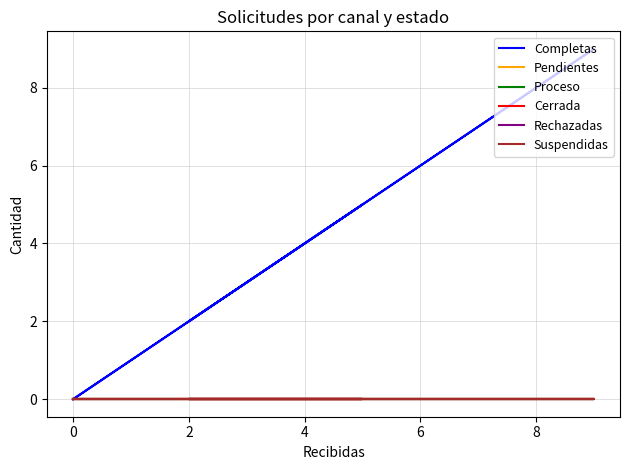

Is the value of Suspendidas at 2 greater than the value of Proceso at 2?

No